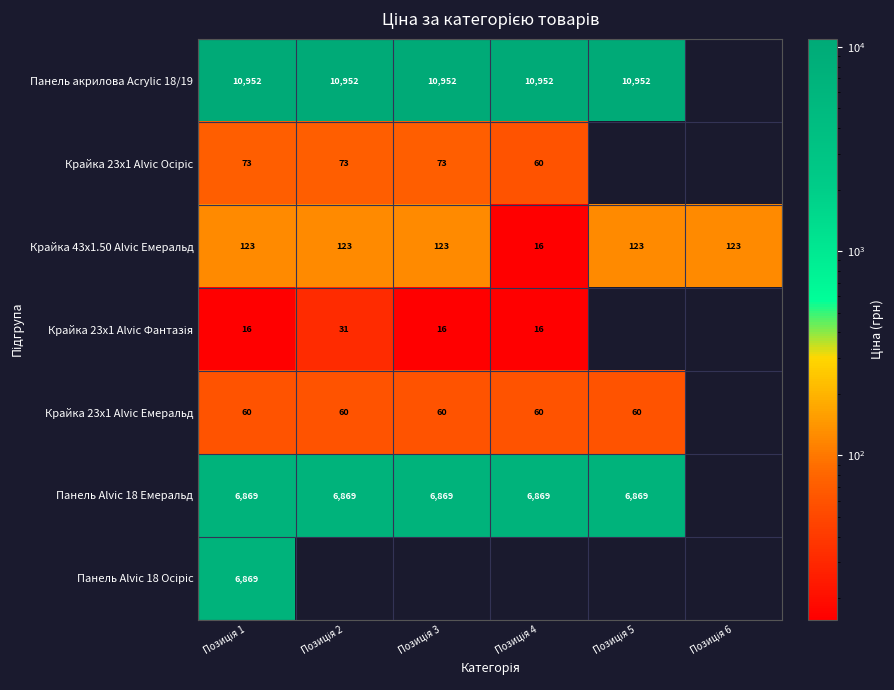

List the labels in order of Крайка 43x1.50 Alvic Емеральд value, largest first.

Позиція 1, Позиція 2, Позиція 3, Позиція 5, Позиція 6, Позиція 4